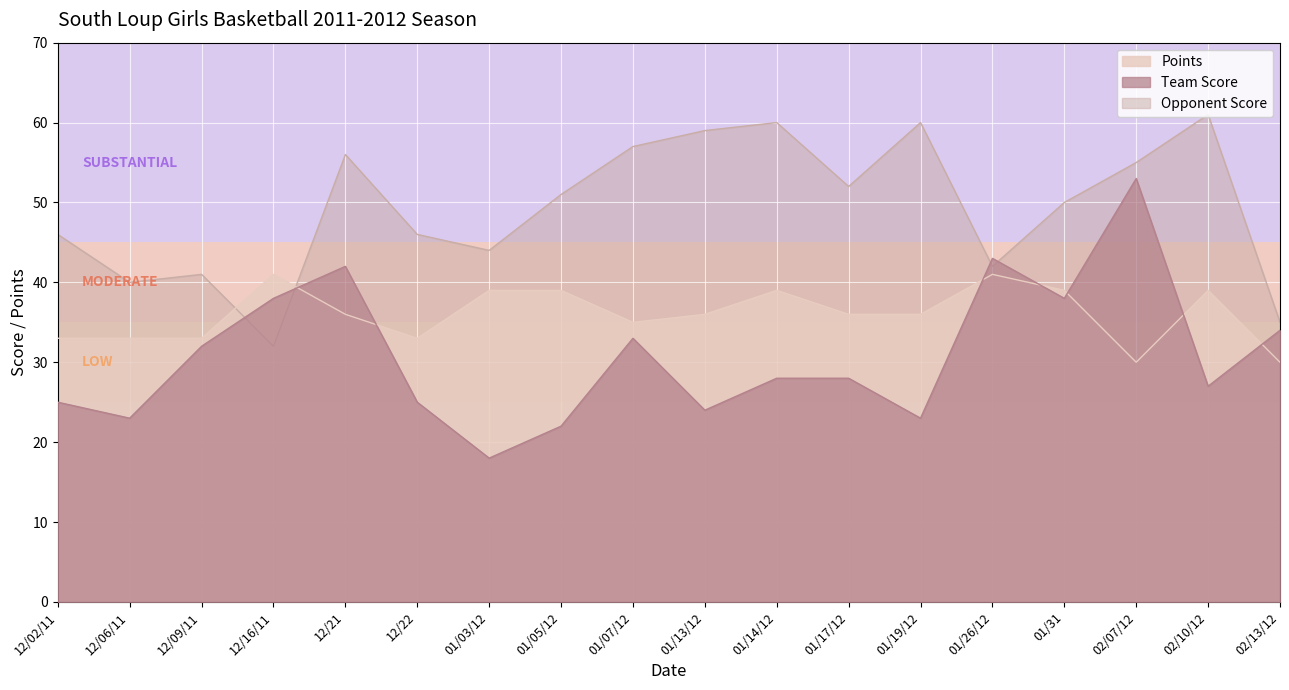

What is the sum of the Opponent Score values at 02/07/12 and 01/19/12?

115